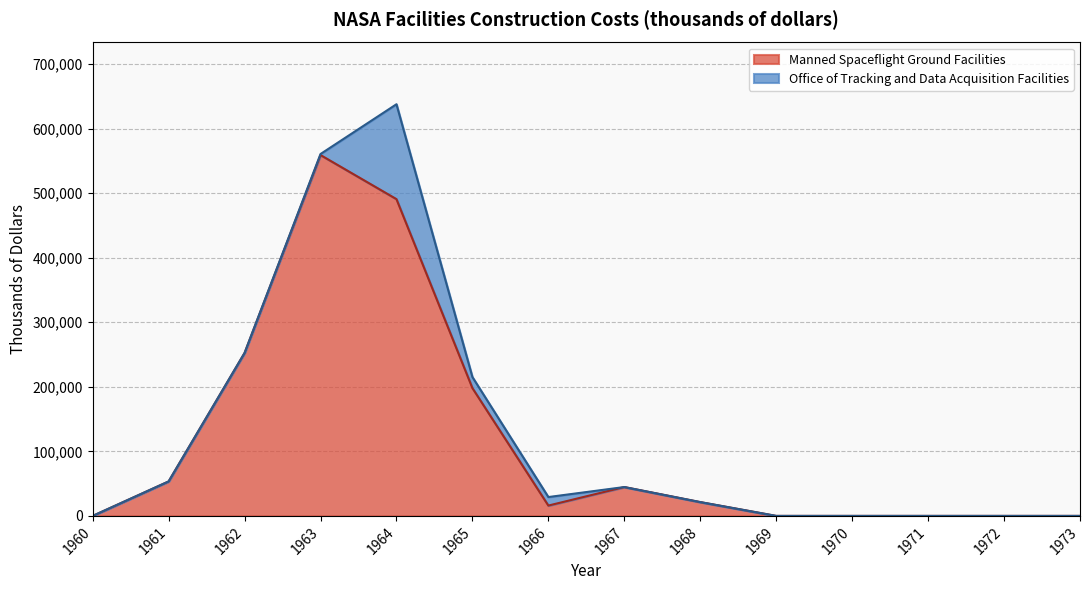

At which label does Manned Spaceflight Ground Facilities first exceed 21400?

1961